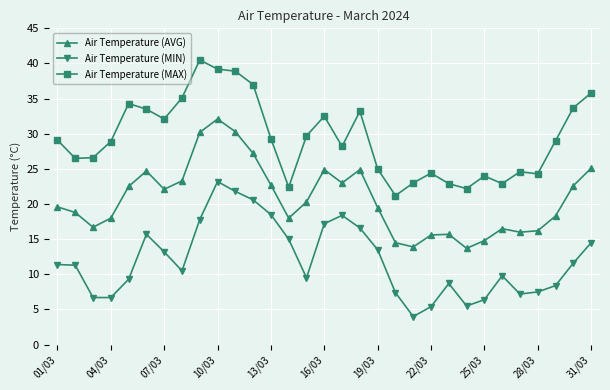

True or false: Air Temperature (MIN) and Air Temperature (MAX) intersect in this chart.

False